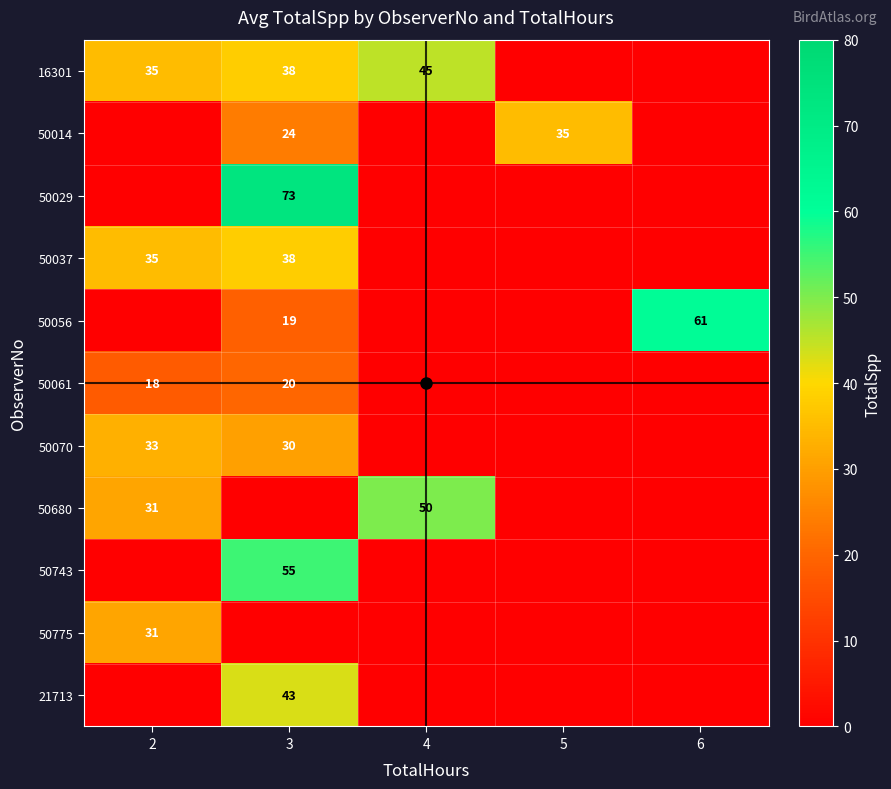

Between 2 and 4, which is larger?

4